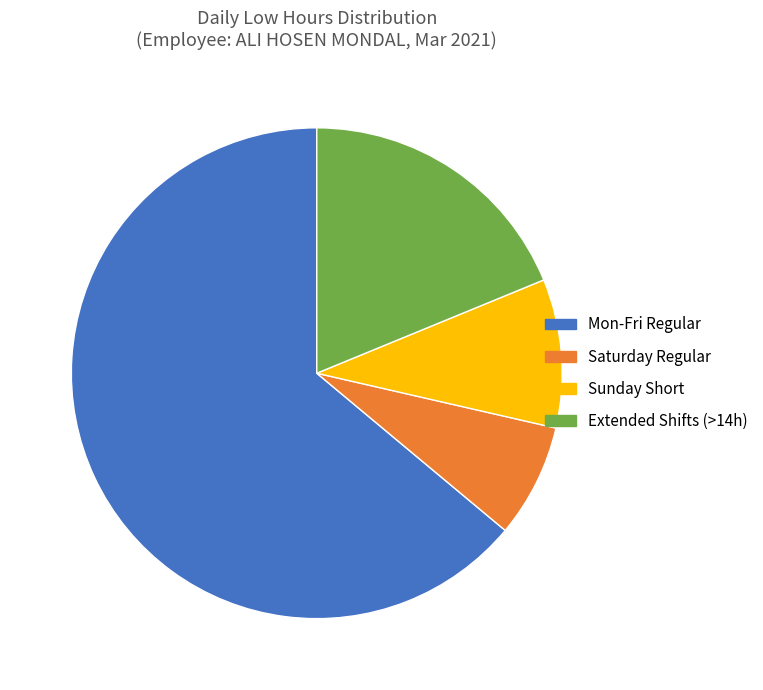

Is there a majority slice in this chart?

Yes